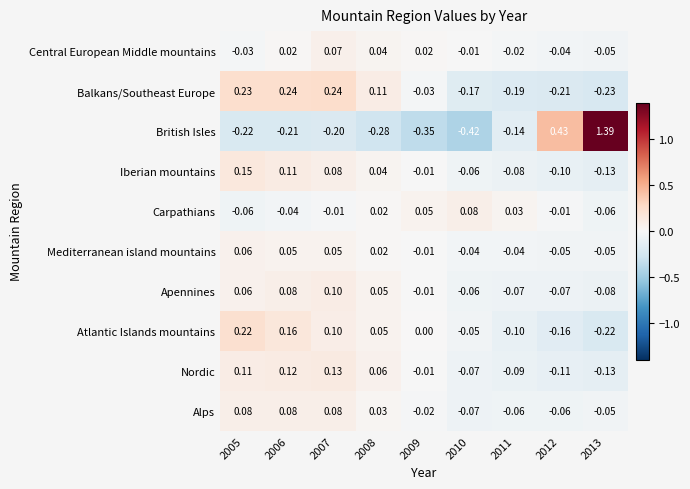

Which series has the widest spread of values?

British Isles